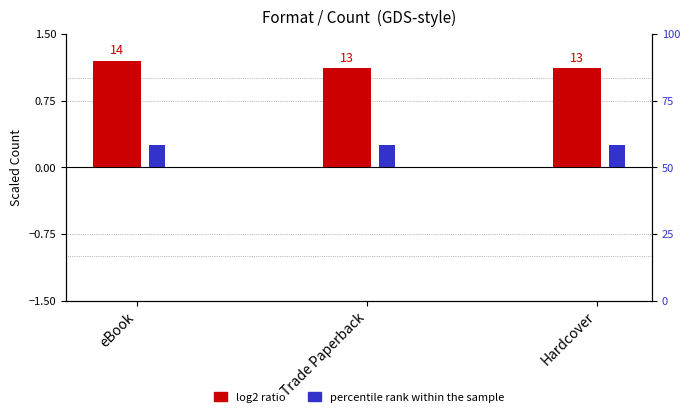

What is the value of the log2 ratio bar at the 2nd from the left?

1.1